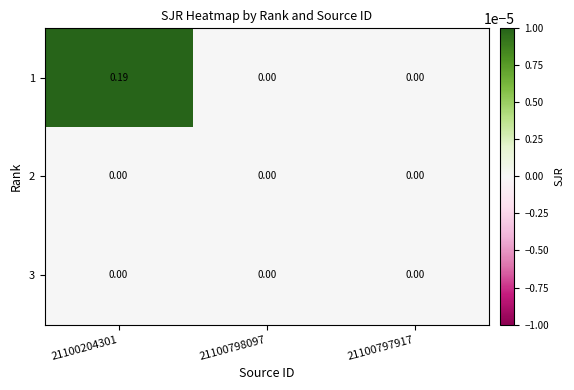

How many distinct data groups are displayed?

3